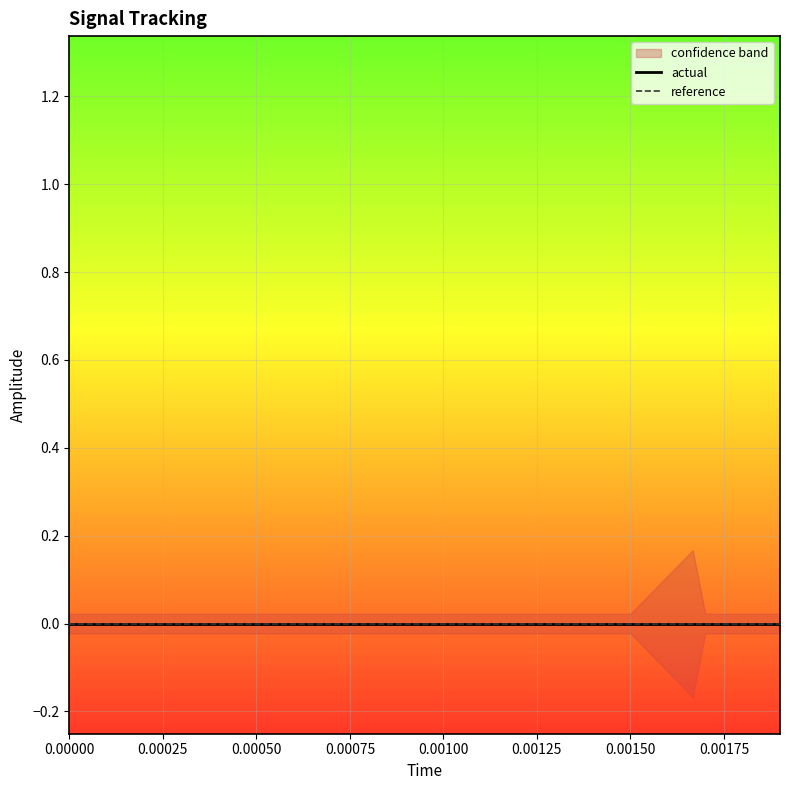

True or false: reference and low cross at least once.

False